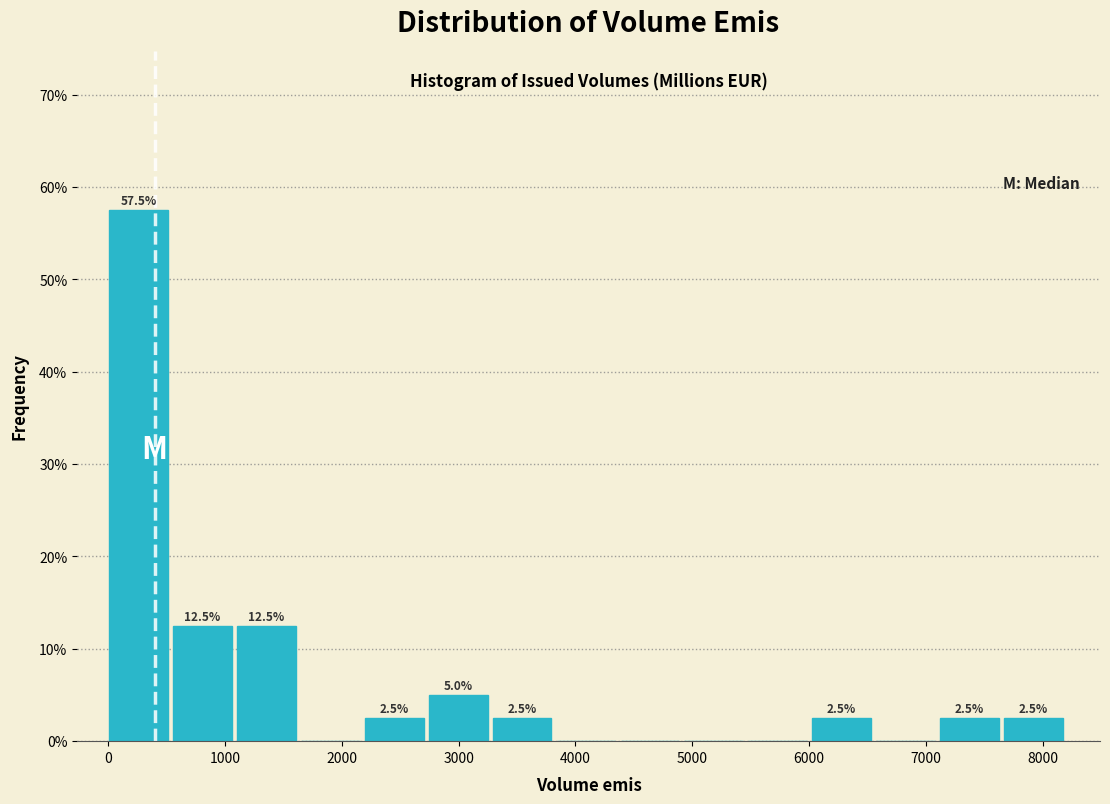

Over which range of the x-axis is the bar tallest?

0 to 600